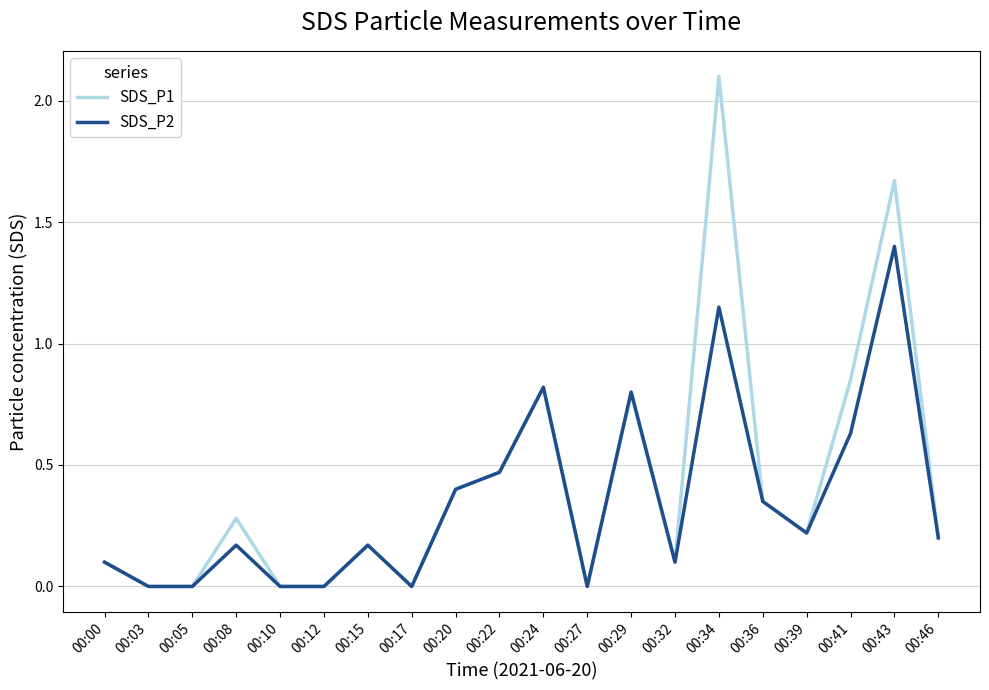

List the series in order of their overall mean, lowest first.

SDS_P2, SDS_P1